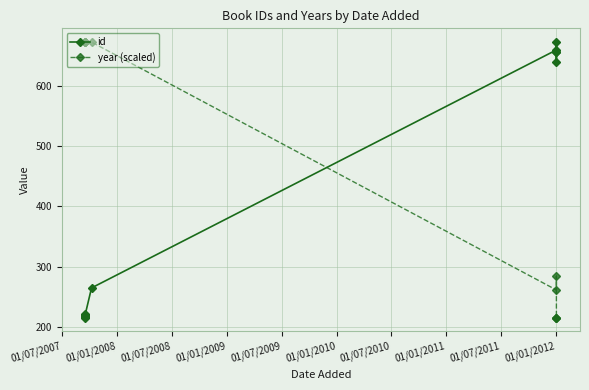

Rank the series by their maximum value, from highest to lowest.

id, year (scaled)